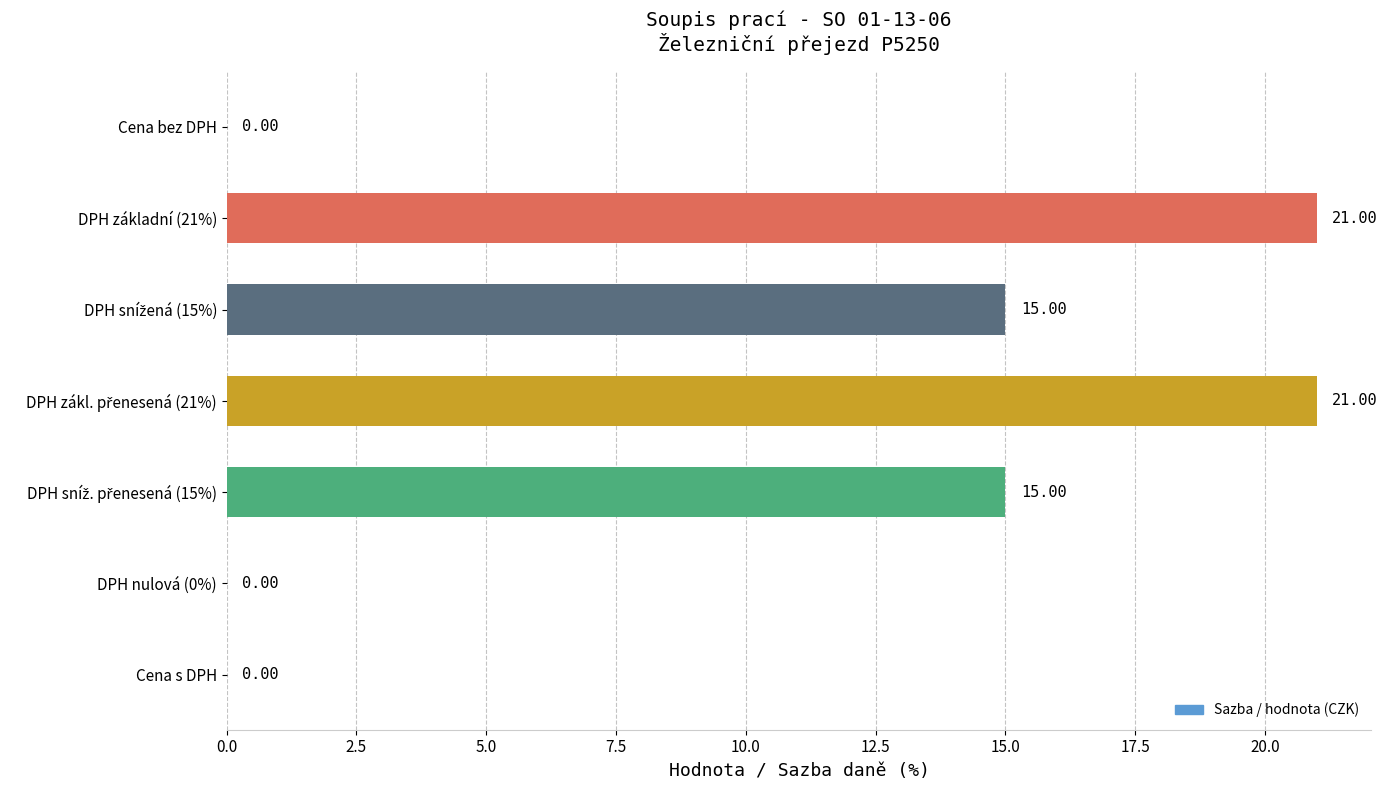

Are the bars horizontal?

Yes